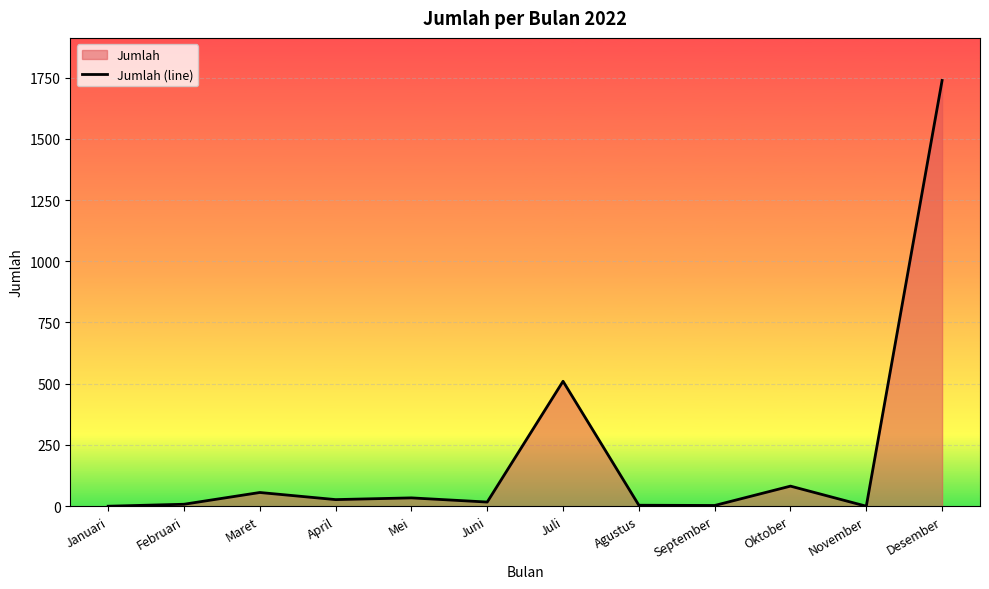

List the labels in order of value, largest first.

Desember, Juli, Oktober, Maret, Mei, April, Juni, Februari, Agustus, September, Januari, November